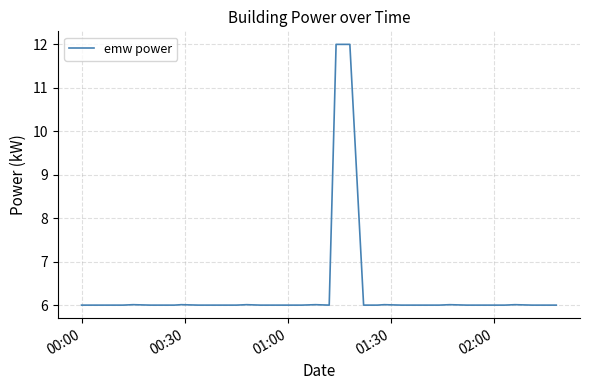

What is the maximum value shown in the chart?

12.0